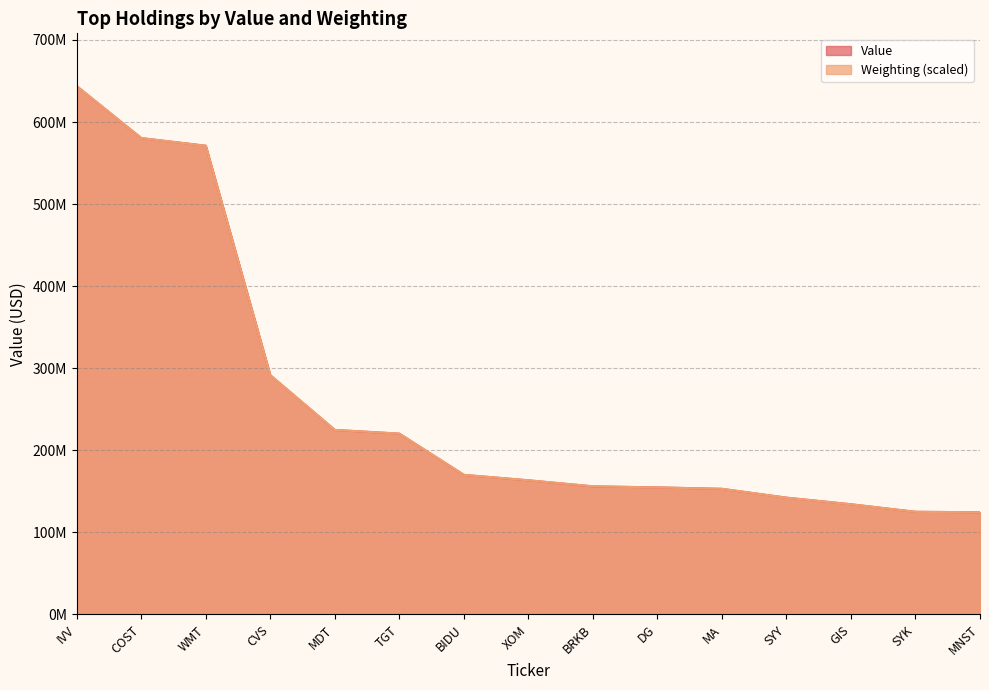

What position from the right is MNST?

1